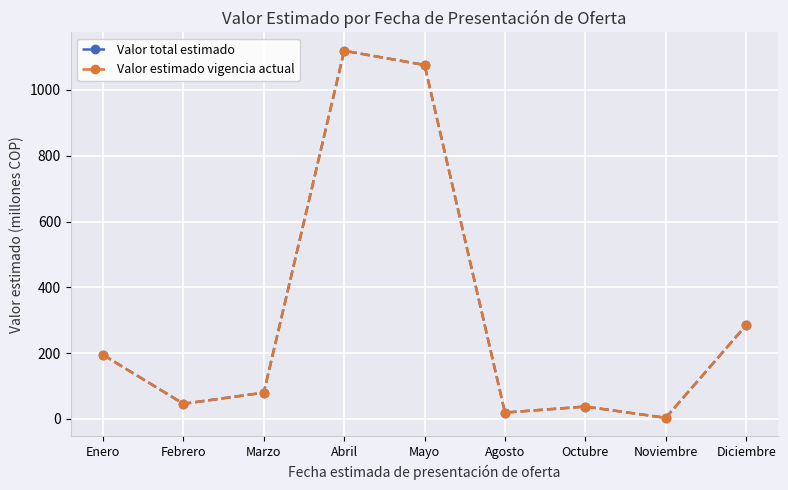

How many lines are shown in the chart?

2